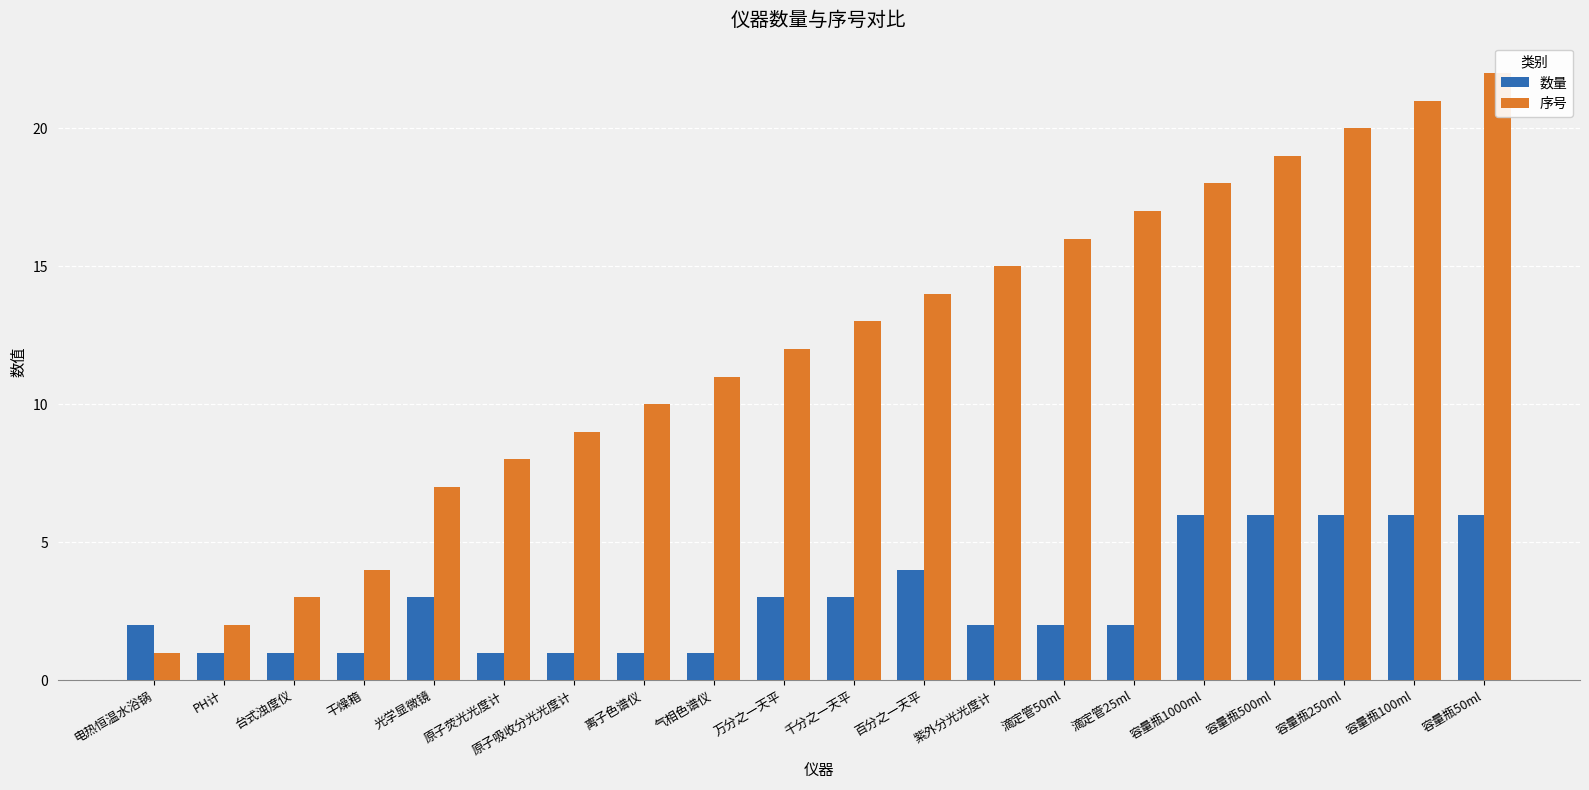

Is the value of 序号 at 原子荧光光度计 greater than the value of 数量 at 容量瓶250ml?

Yes